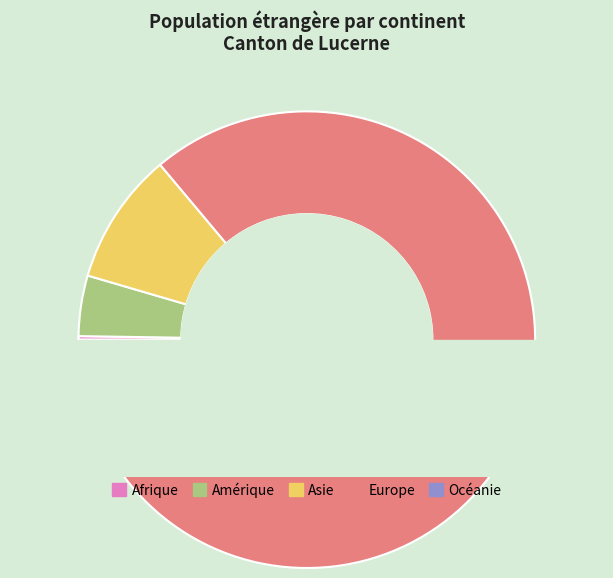

How many slices are in this pie chart?

5